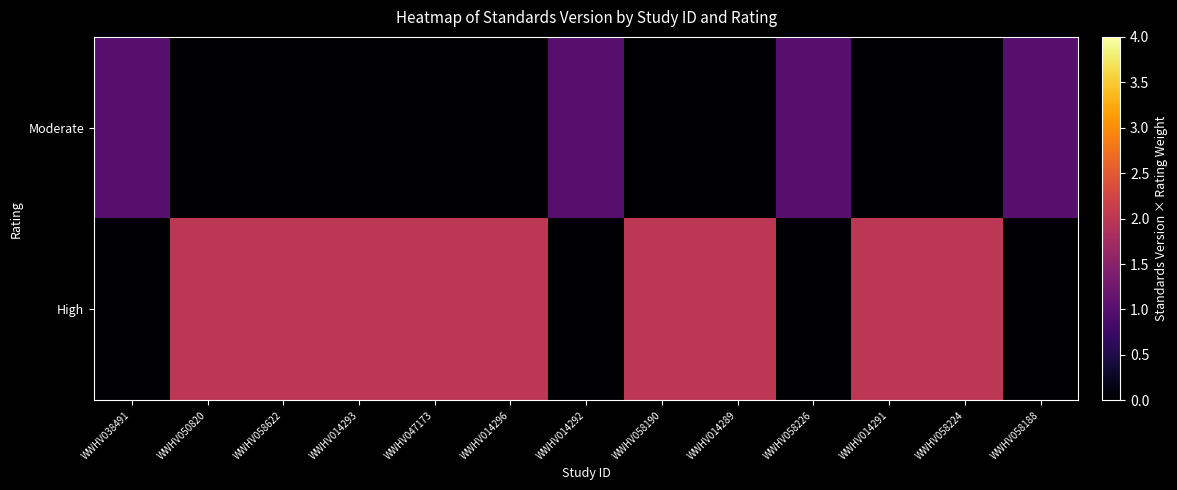

List the series in order of their overall mean, lowest first.

Moderate, High